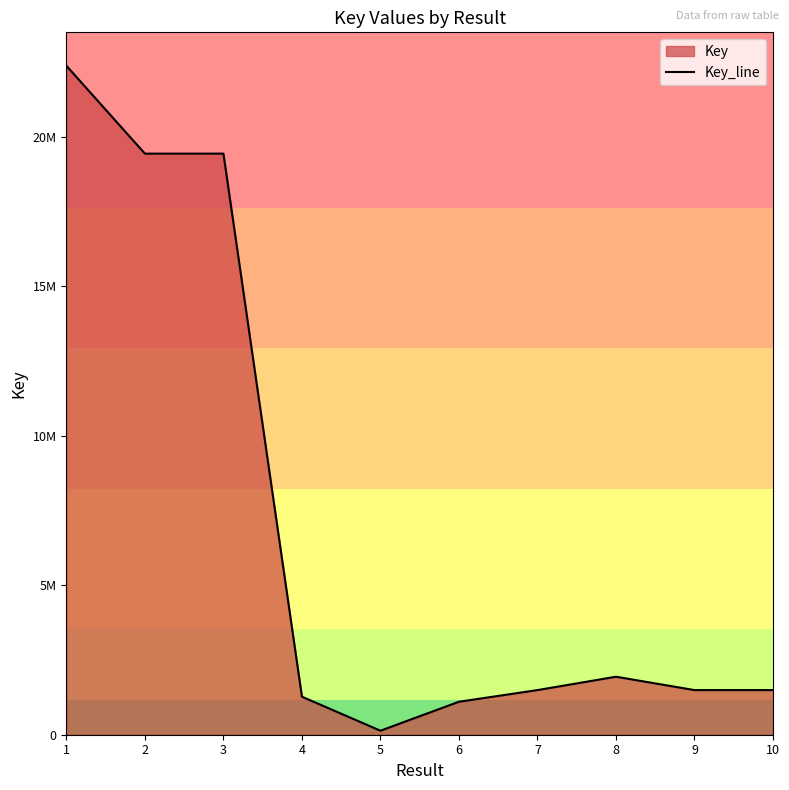

At which label is the value closest to 11250976?

3